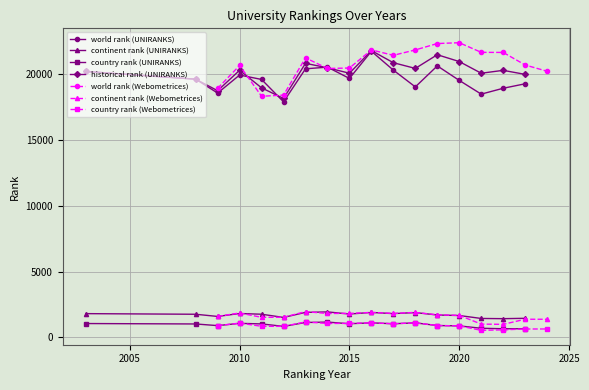

The historical rank (UNIRANKS) series shows 20853.0 at 2017. True or false?

True